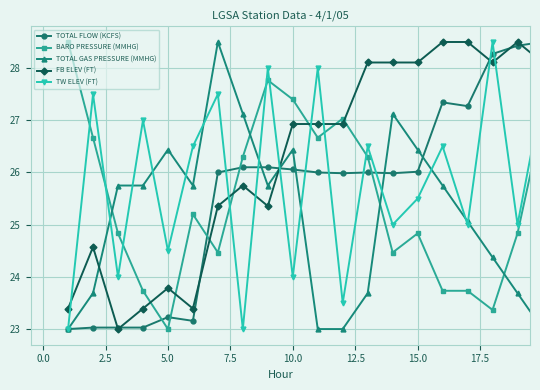

True or false: TOTAL GAS PRESSURE (MMHG) has more than 2 interior local peaks.

True